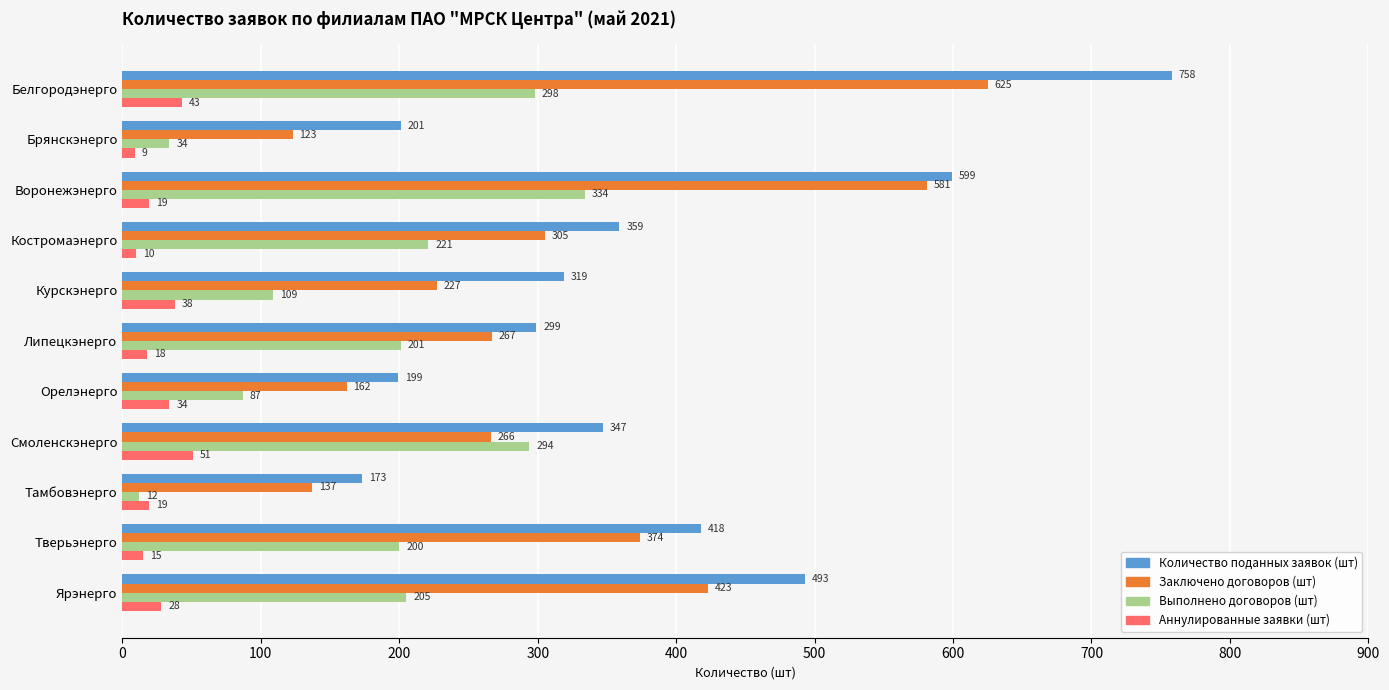

The value of Выполнено договоров (шт) at Смоленскэнерго is 79. True or false?

False